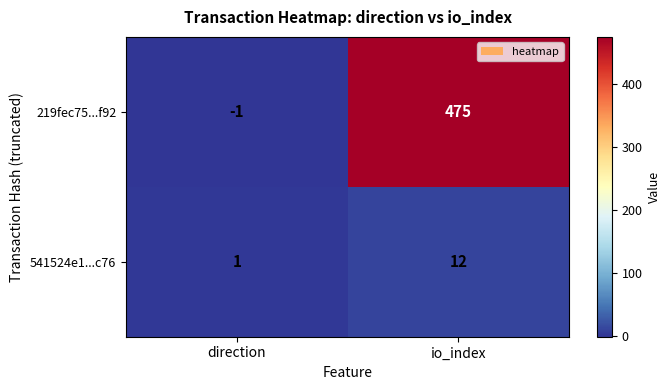

What is the difference between the maximum and minimum values in the 219fec75...f92 series?

476